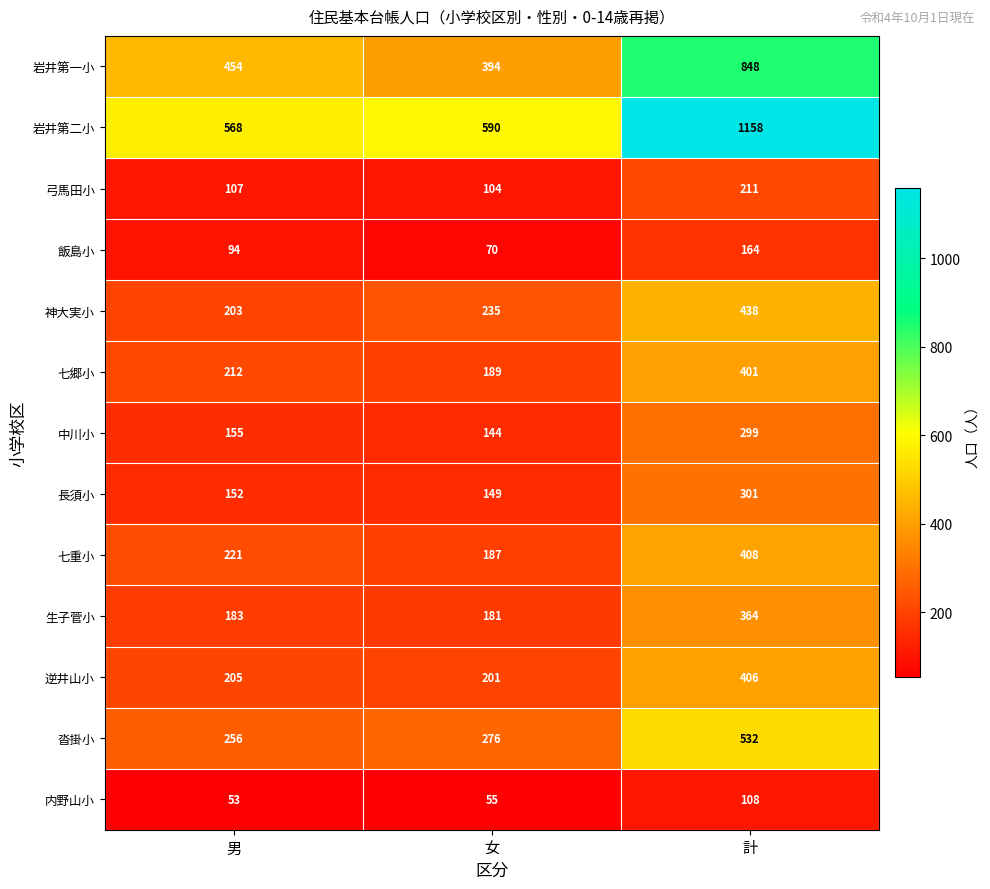

What value does the 七重小 series have at 計, to the nearest 5?

410